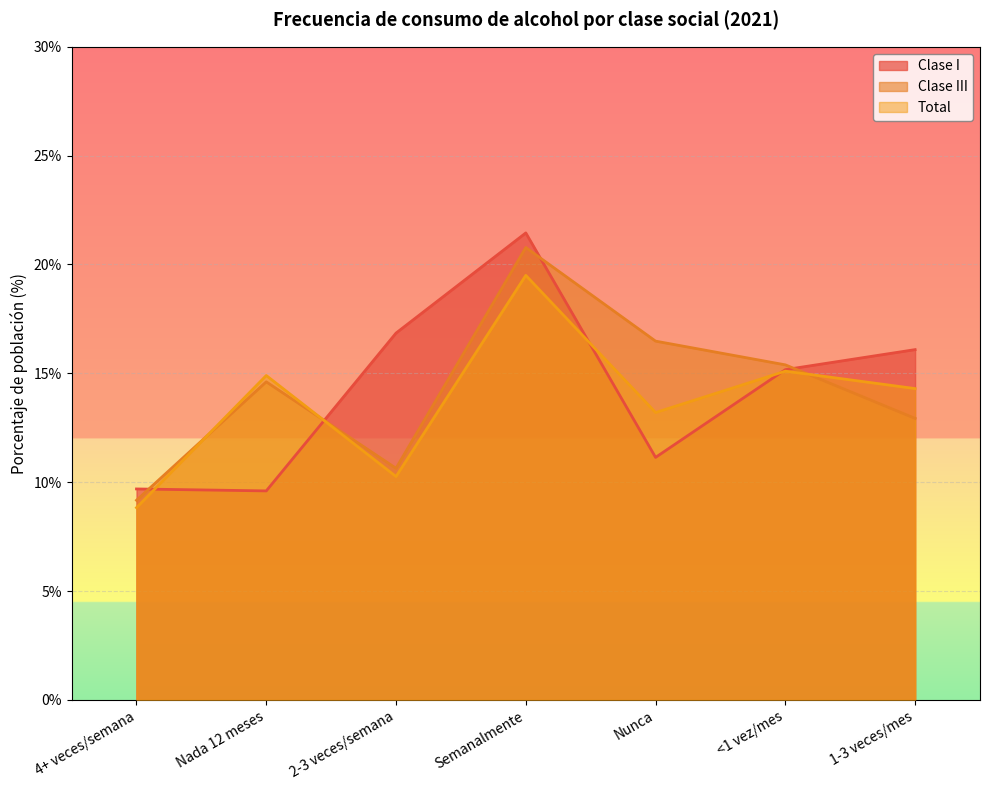

How many lines are shown in the chart?

3